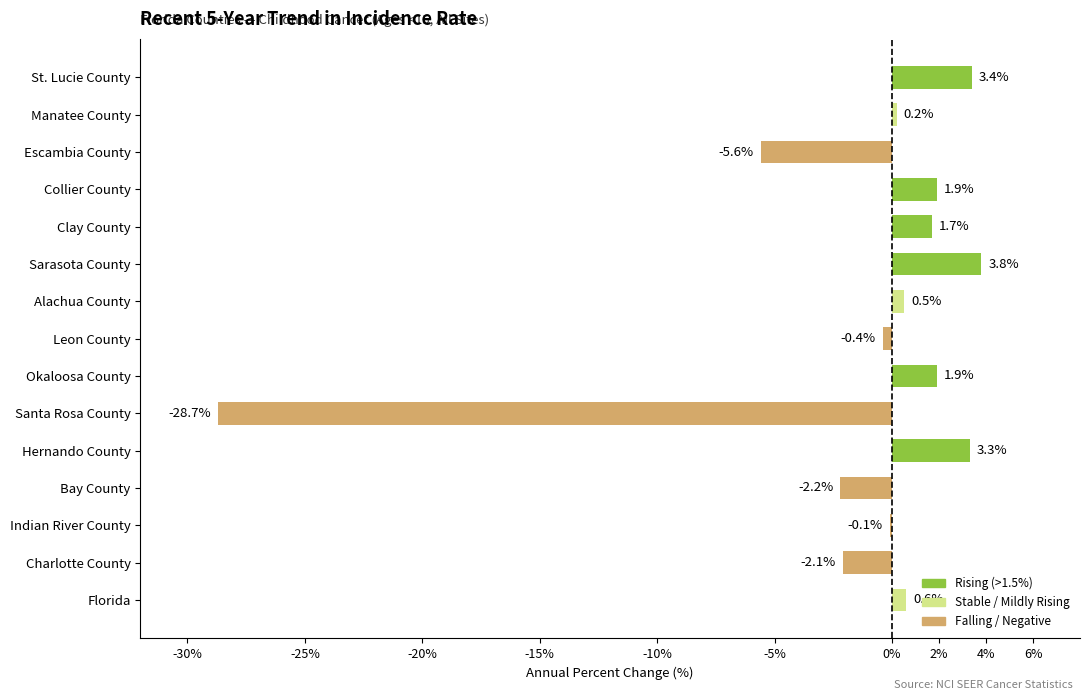

What is the sum of the values at Hernando County and Sarasota County?

7.1